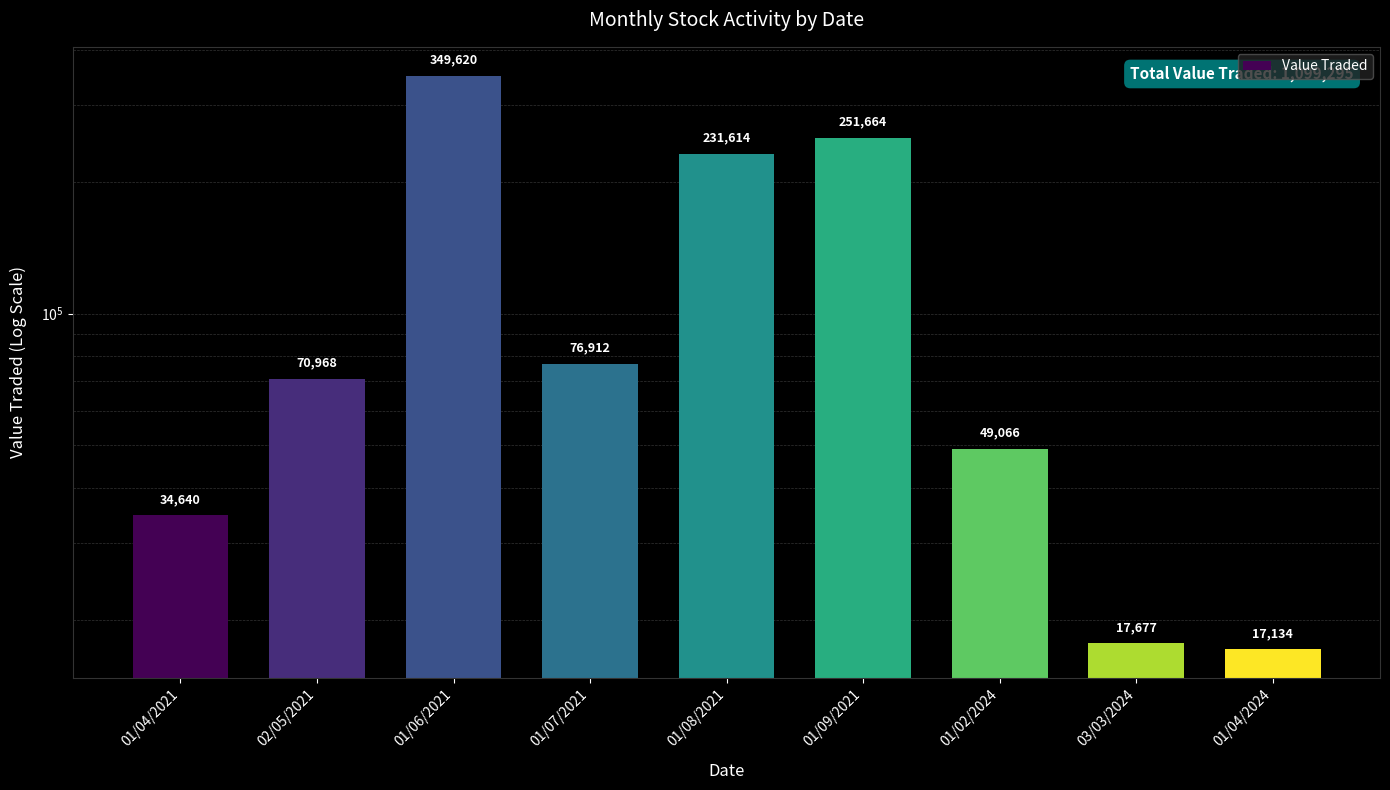

Reading left to right, what are all the values shown in this chart?

34640	70968	349620	76912	231614	251664	49066	17677	17134